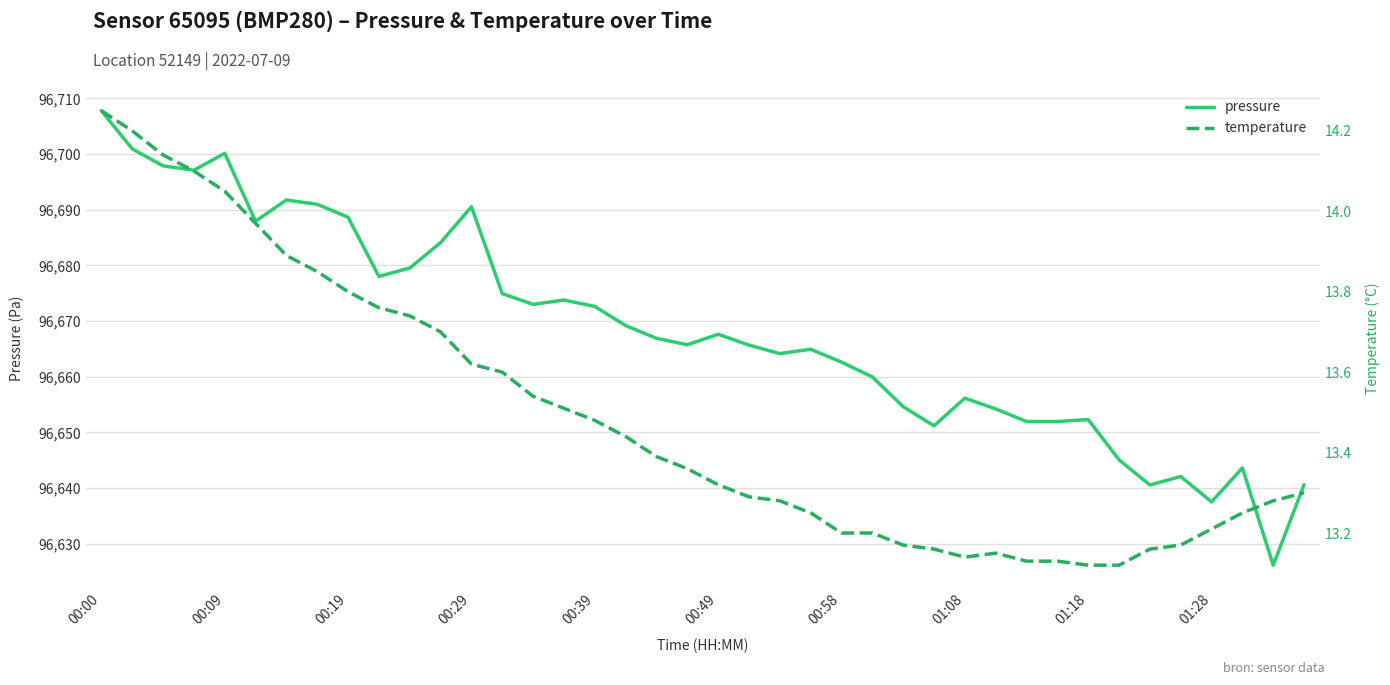

Which series has the largest total across all categories?

pressure